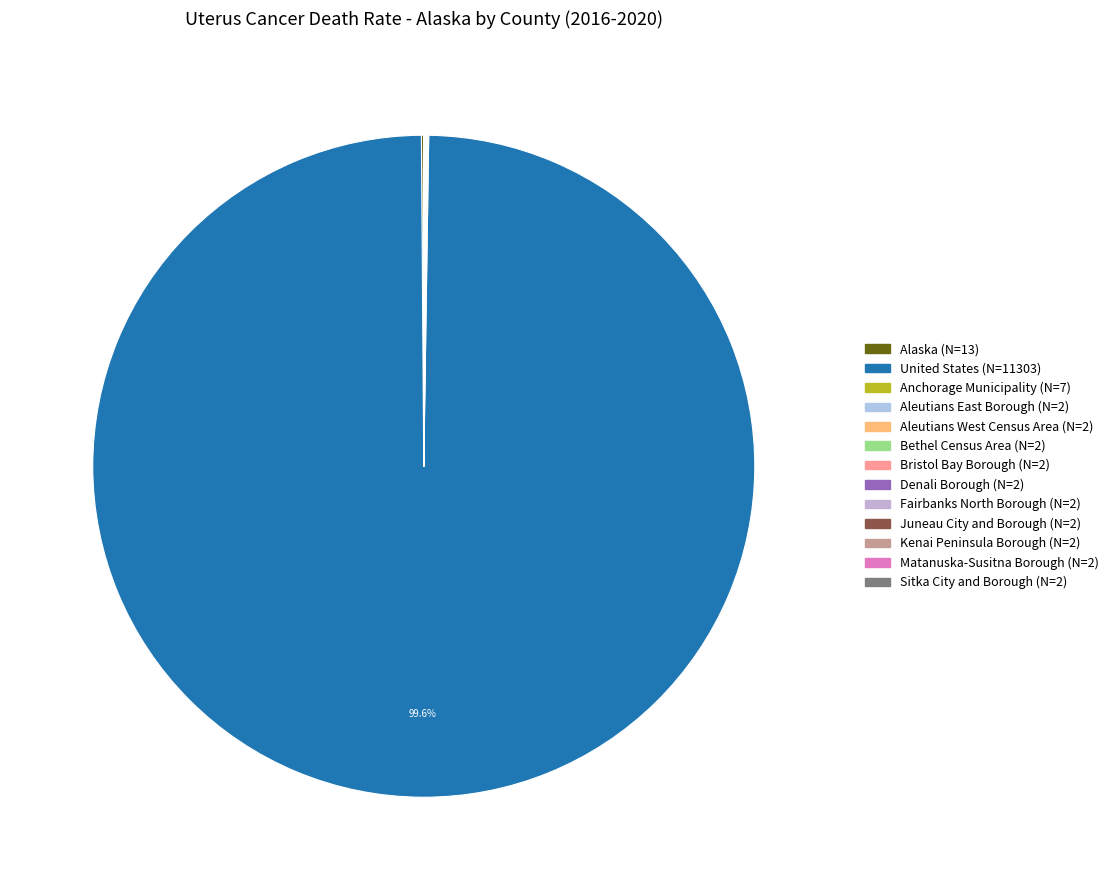

What is the total percentage of Alaska and Matanuska-Susitna Borough?

0.1%